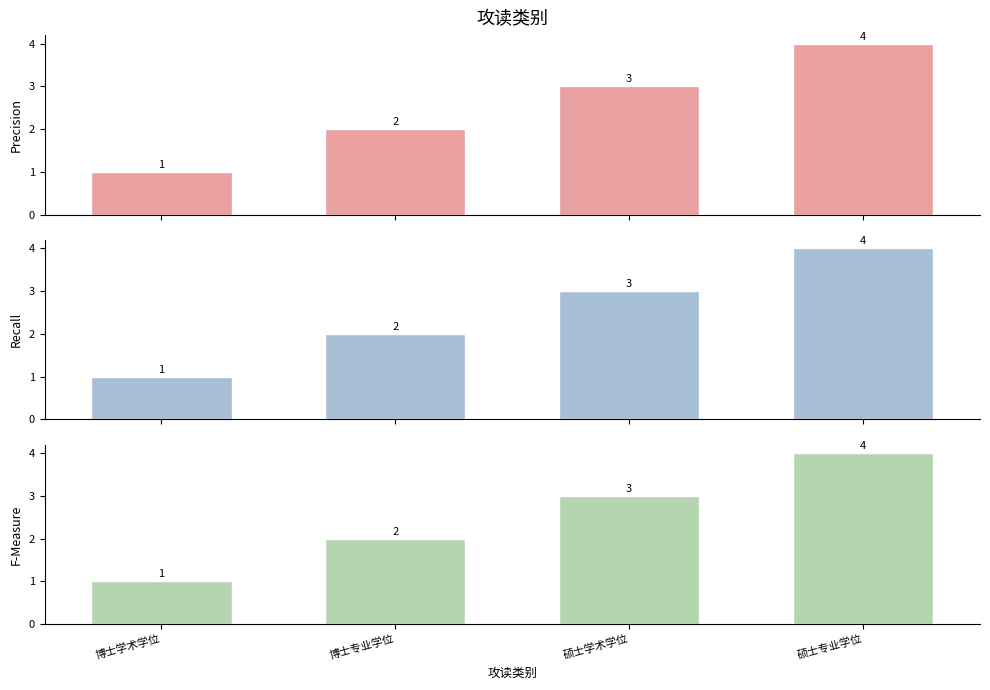

At which label does Precision first exceed 3?

硕士专业学位